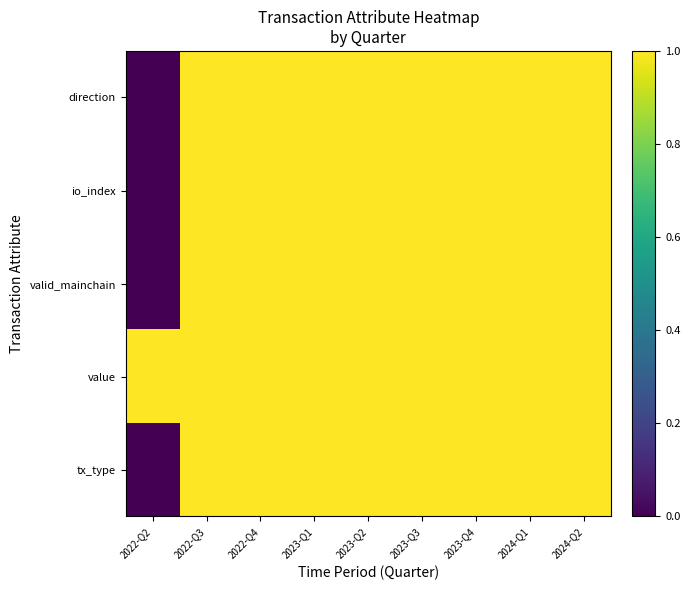

Which category has the highest value across all series?

2022-Q3